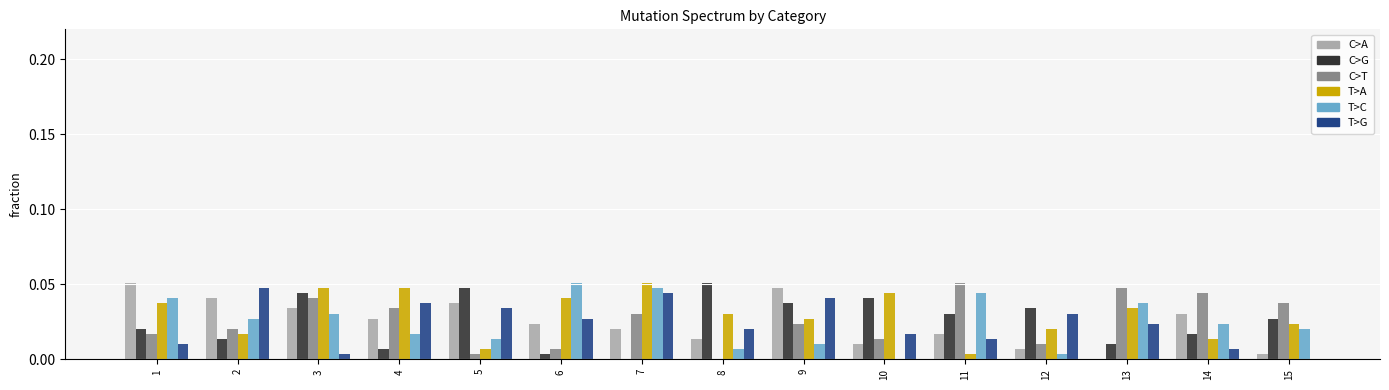

Is the value of C>G at 13 greater than the value of T>C at 2?

No